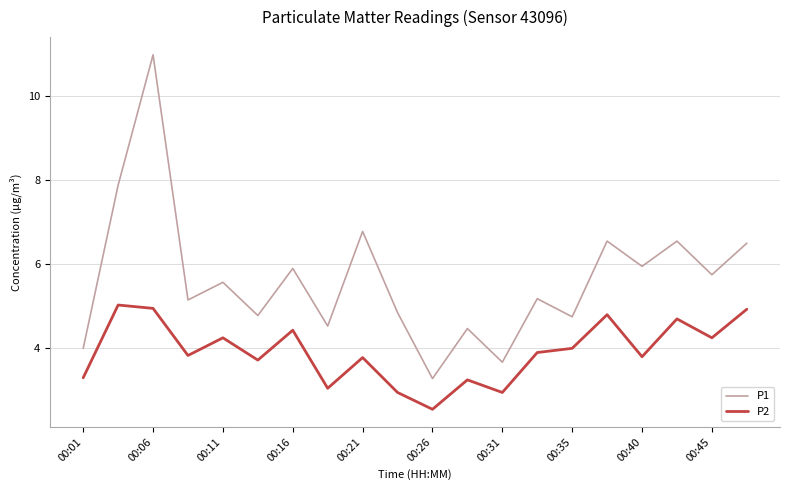

Which series has the widest spread of values?

P1